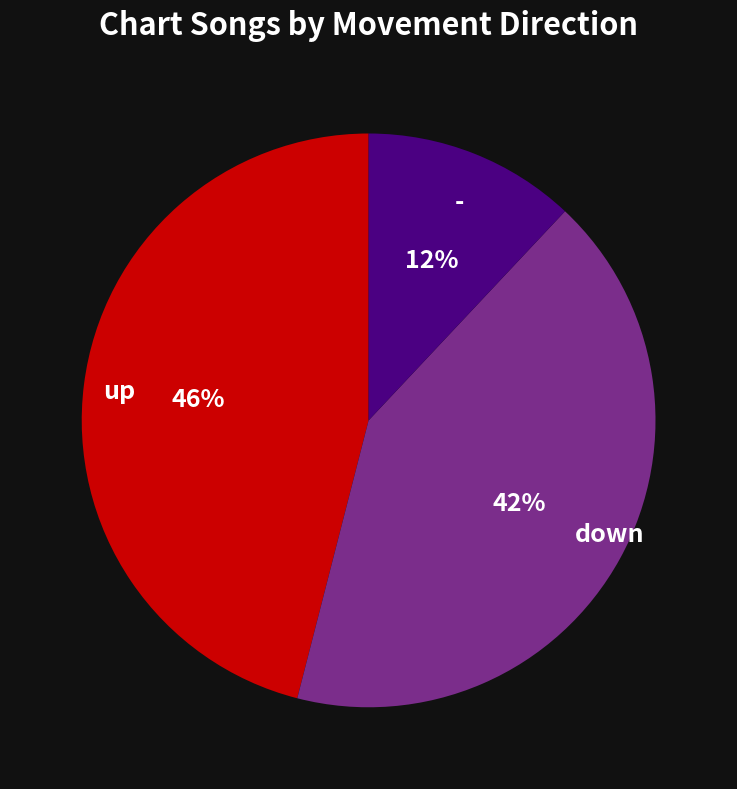

To the nearest percent, what is the average slice percentage?

33%